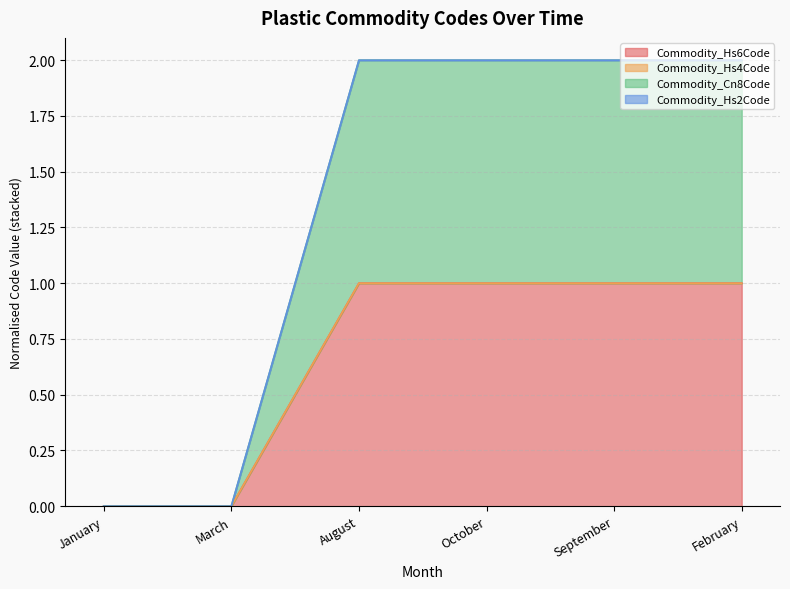

What is the sum of the Commodity_Hs6Code values at February and March?

1